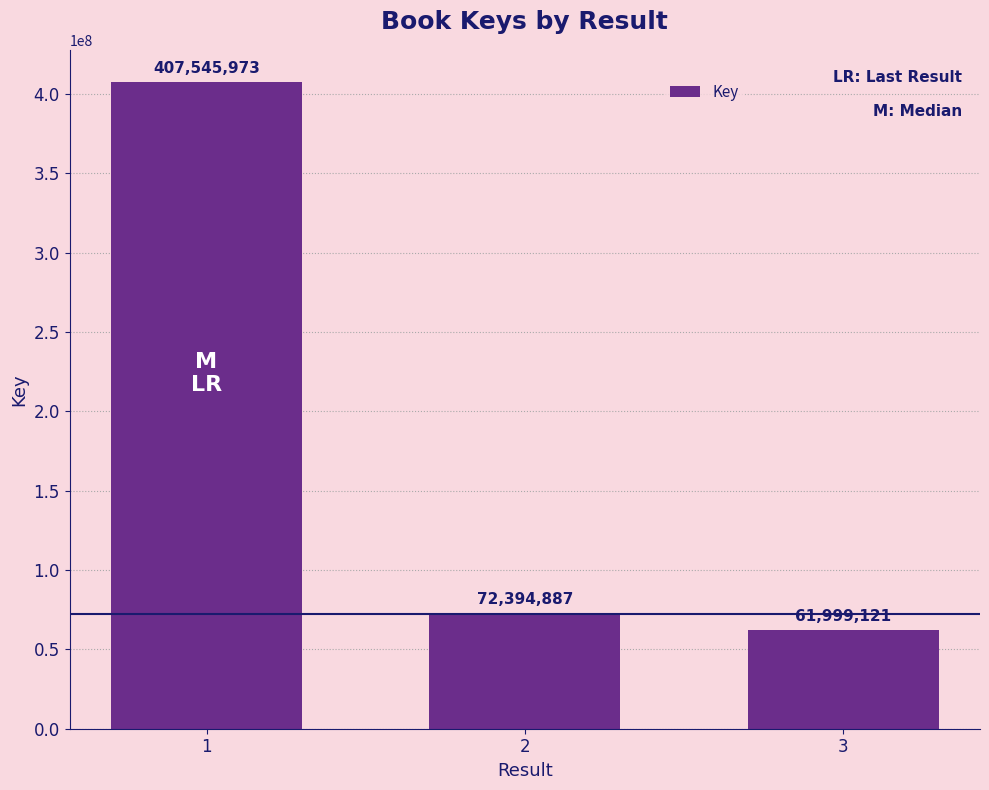

The value at 3 is 61999121. True or false?

True